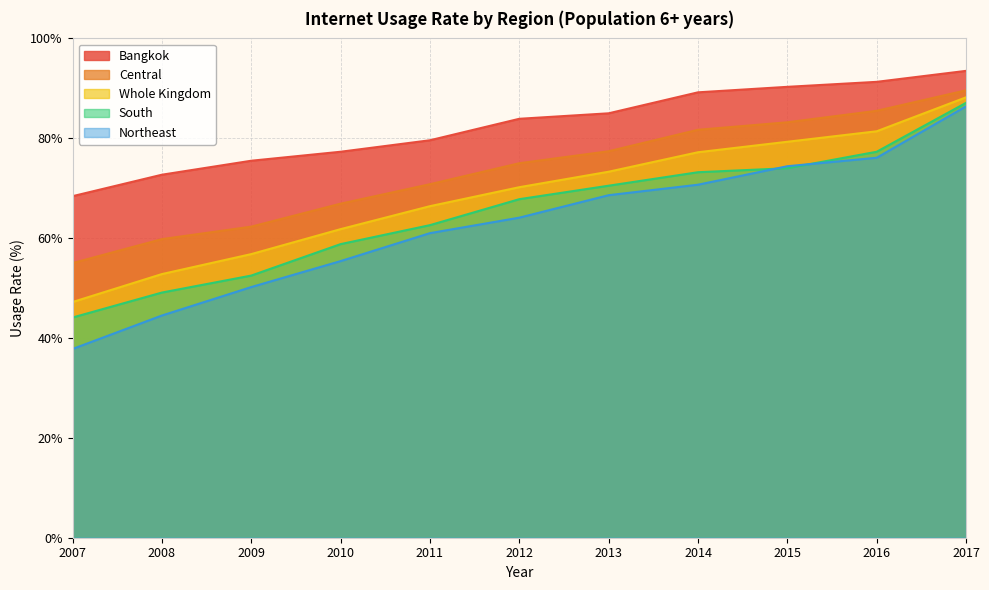

How many values in the Central series are below 75?

5